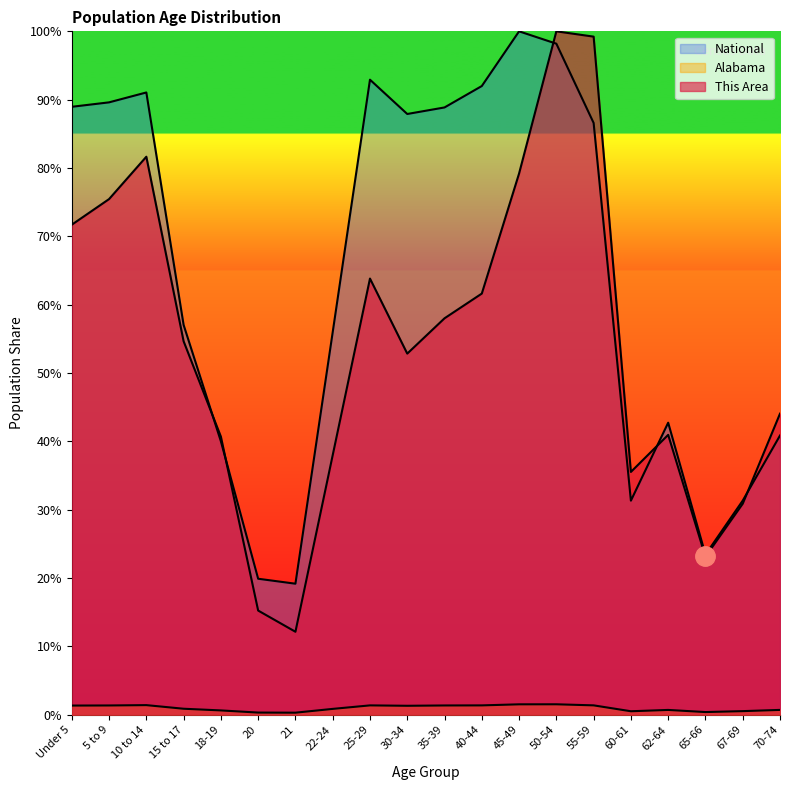

At which label is Alabama closest to 0?

21